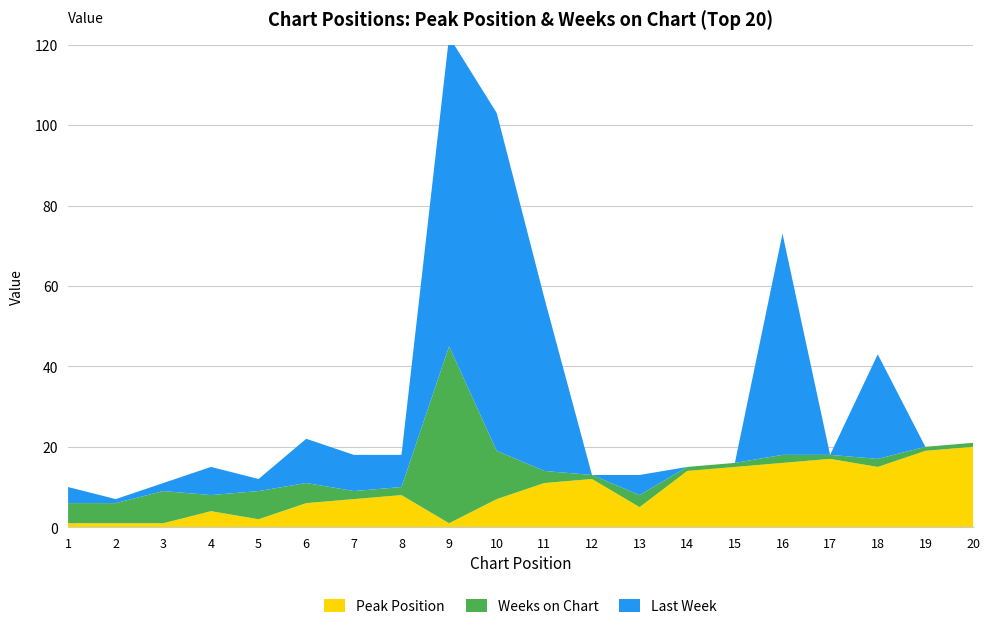

Reading right to left, list all the values displayed in this chart.

Peak Position: 20	19	15	17	16	15	14	5	12	11	7	1	8	7	6	2	4	1	1	1
Weeks on Chart: 1	1	2	1	2	1	1	3	1	3	12	44	2	2	5	7	4	8	5	5
Last Week (numeric): 0	0	26	0	55	0	0	5	0	43	84	77	8	9	11	3	7	2	1	4